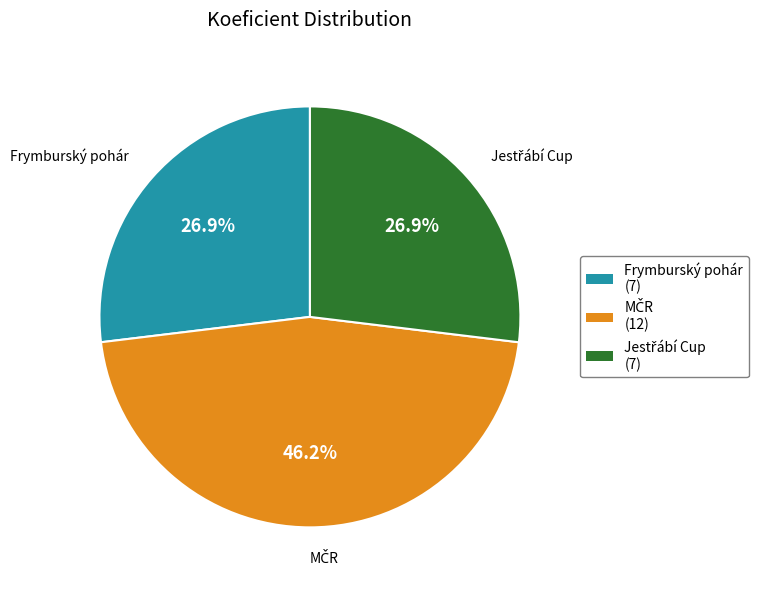

How many segments does this pie chart have?

3